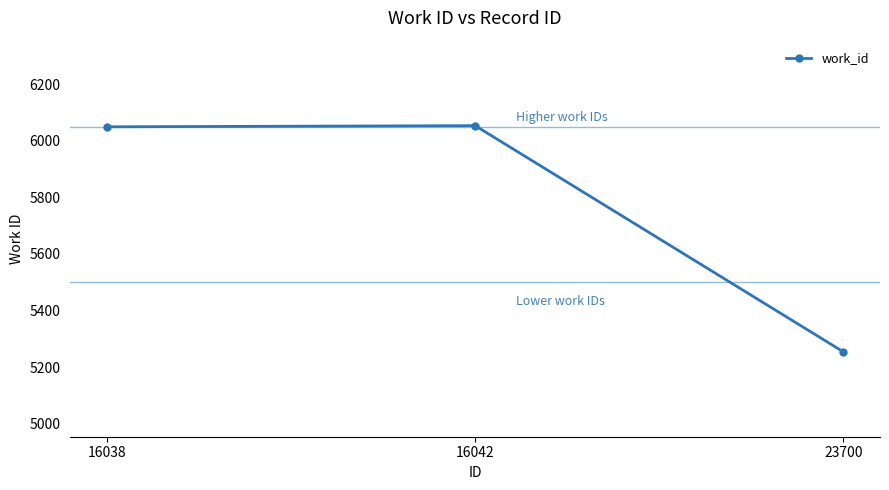

How many categories are shown in the chart?

3